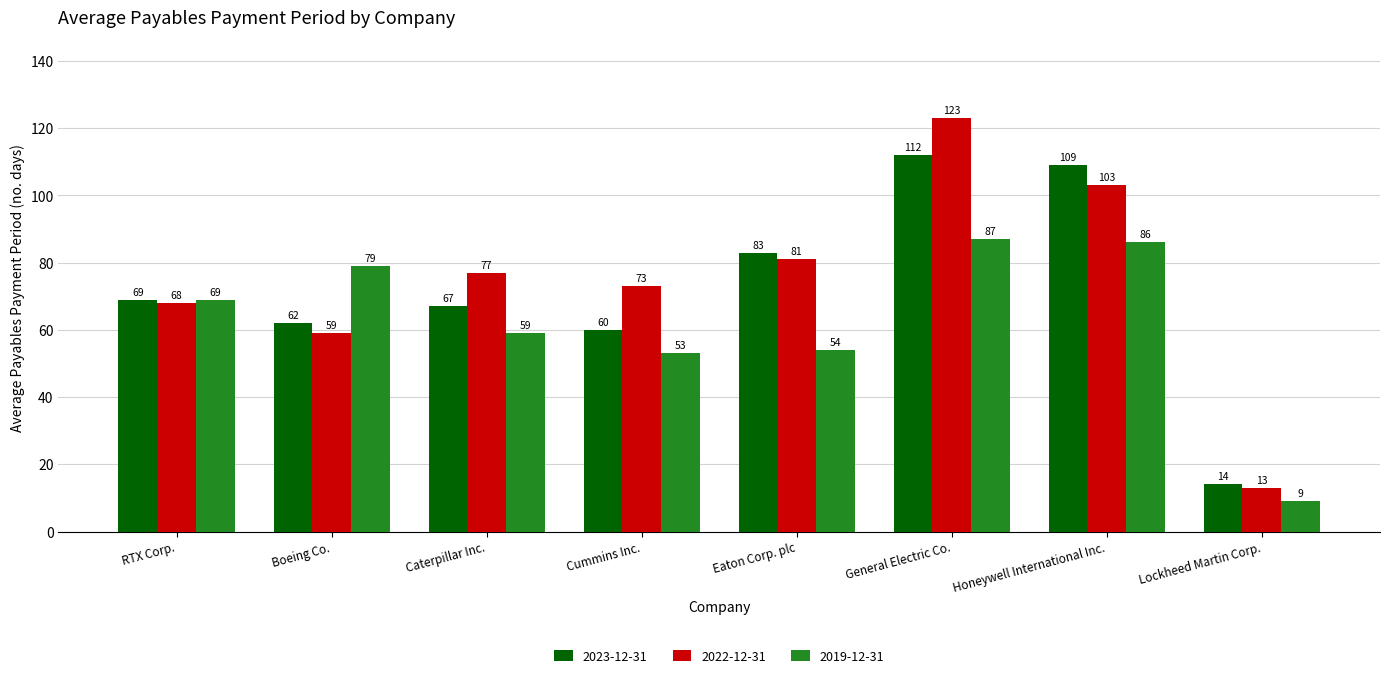

What position from the left is Eaton Corp. plc?

5